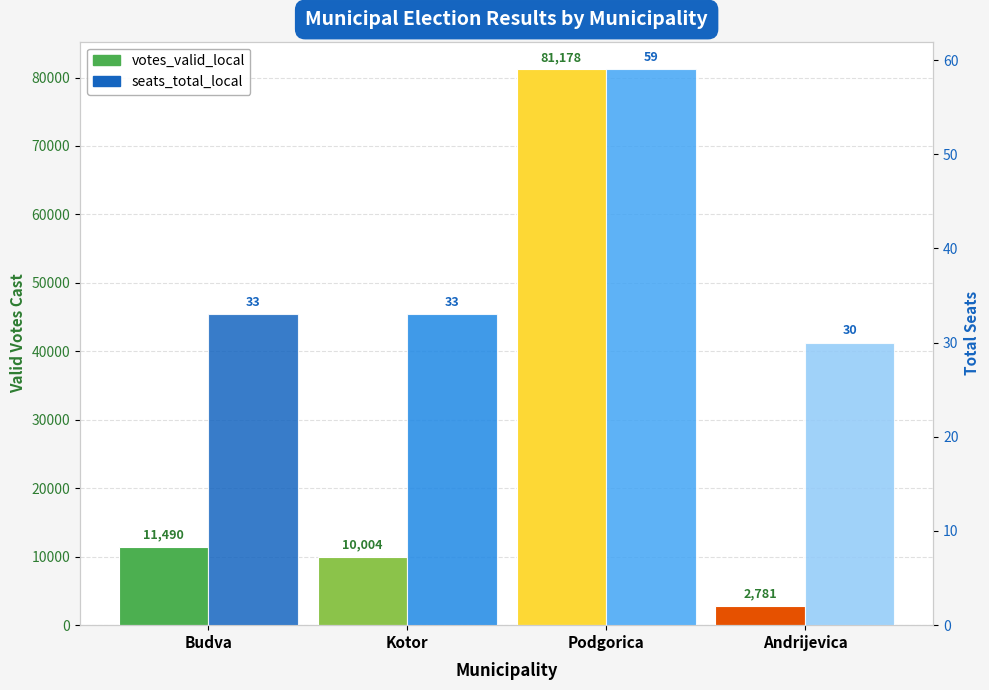

What is the label of the 3rd bar from the left?

Podgorica